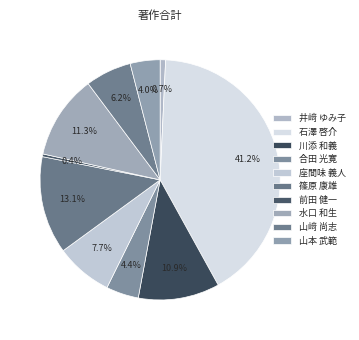

Is 座間味 義人 the majority of the pie?

No